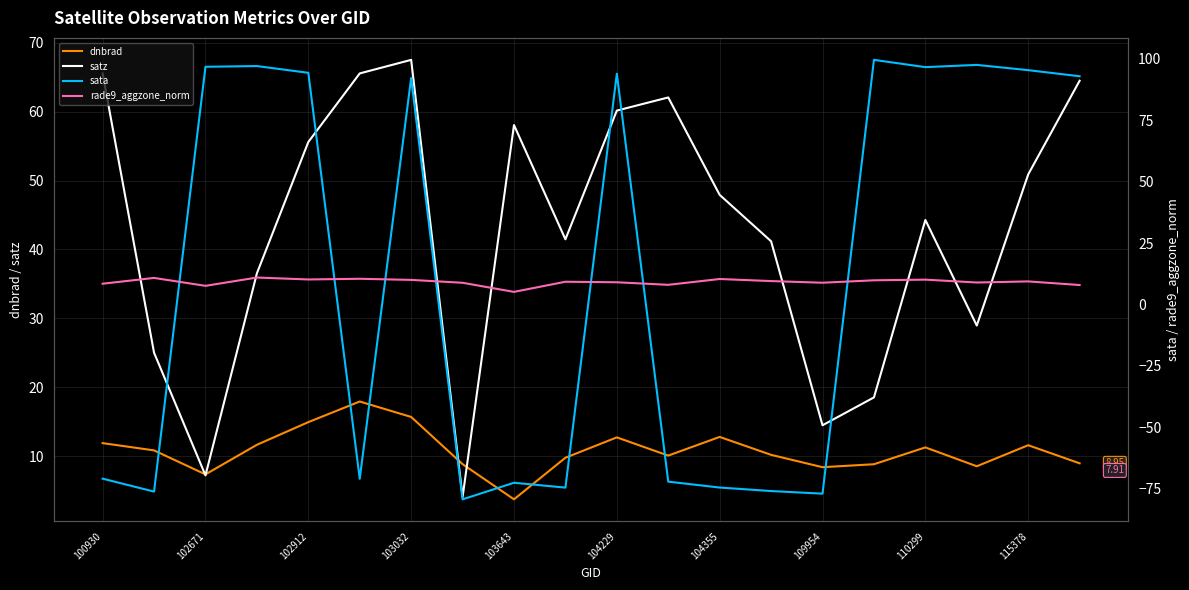

What position from the left is 102671?

2